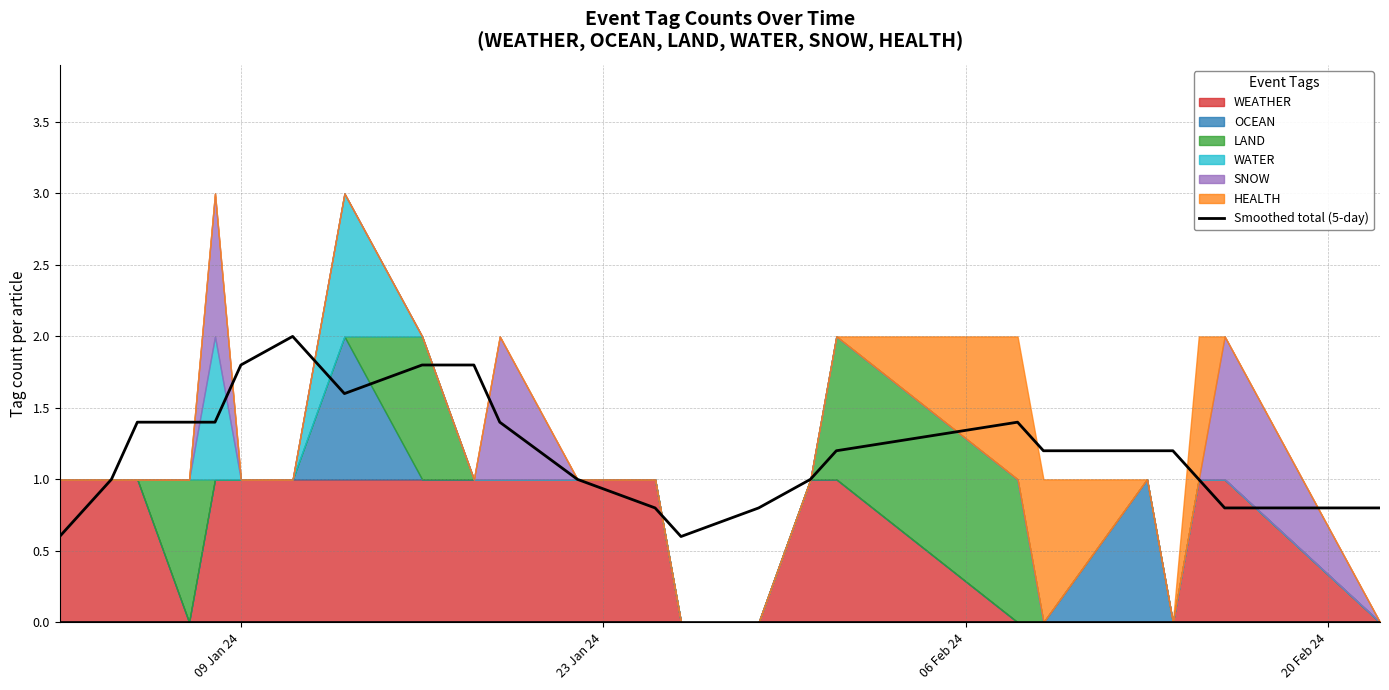

What is the minimum value for Smoothed total (5-day)?

0.6